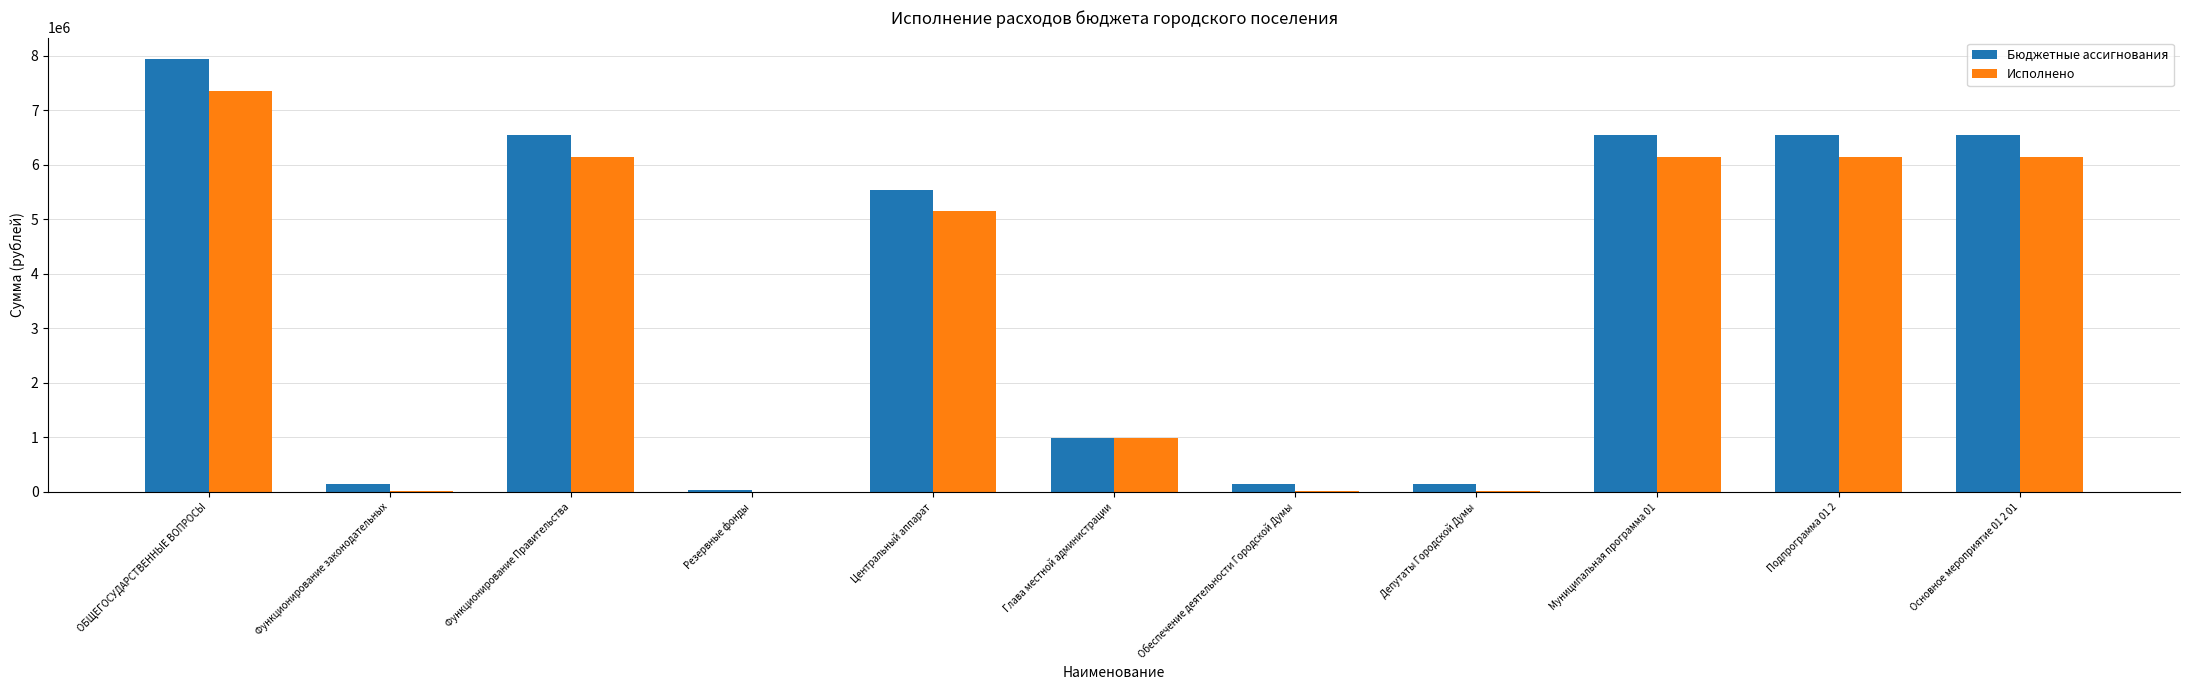

What is the average value of the Бюджетные ассигнования series?

3741706.5